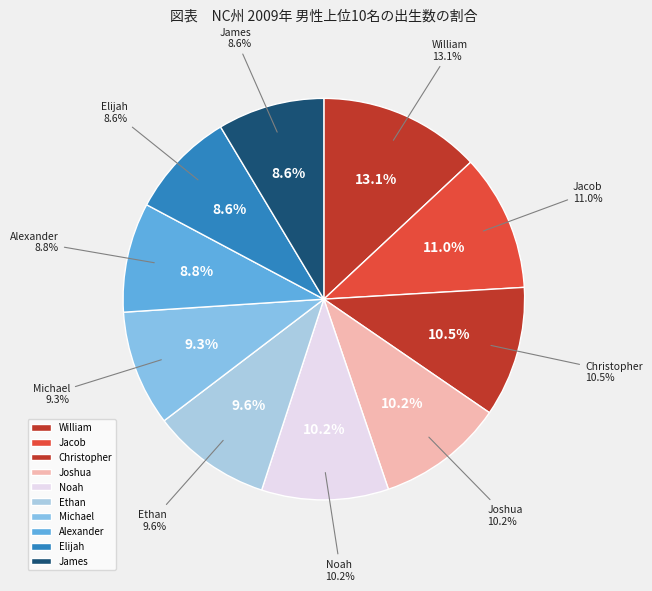

Which slice is the smallest?

James